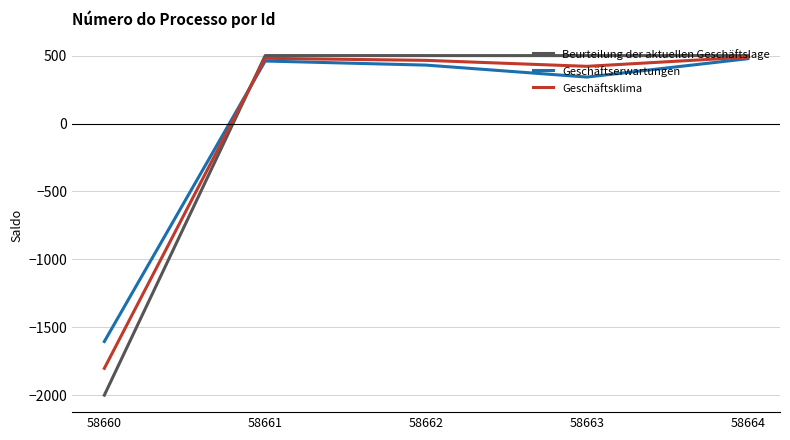

How many series are shown in this chart?

3